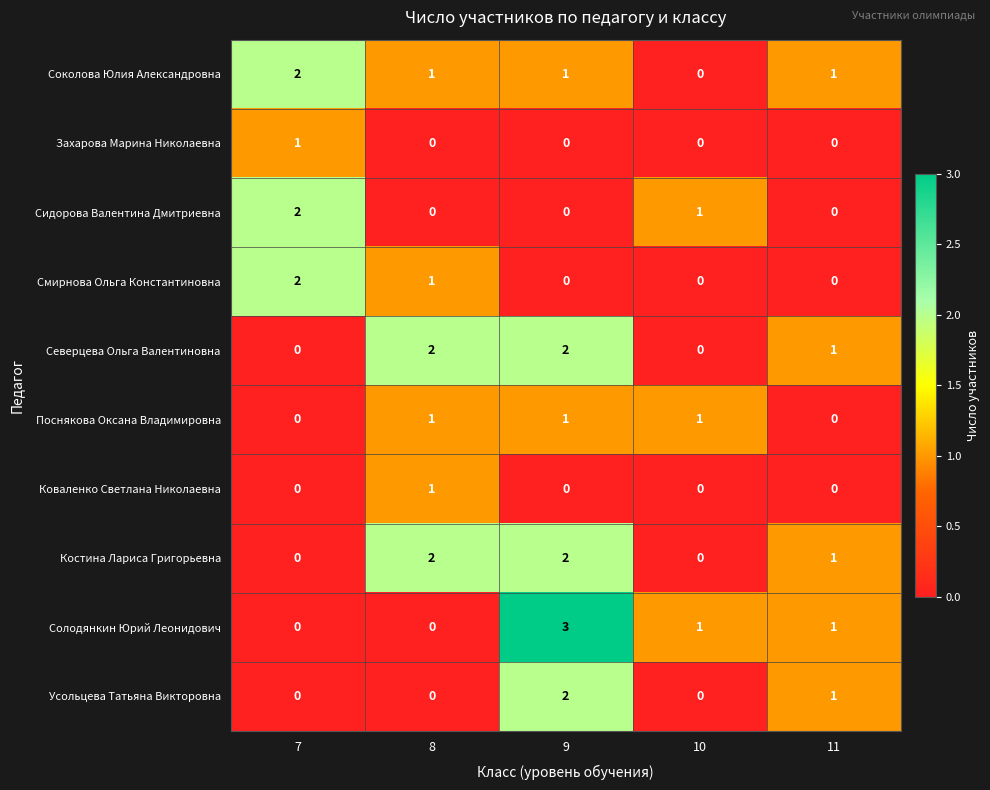

Count the Соколова Юлия Александровна values in the range 1 to 2.

4